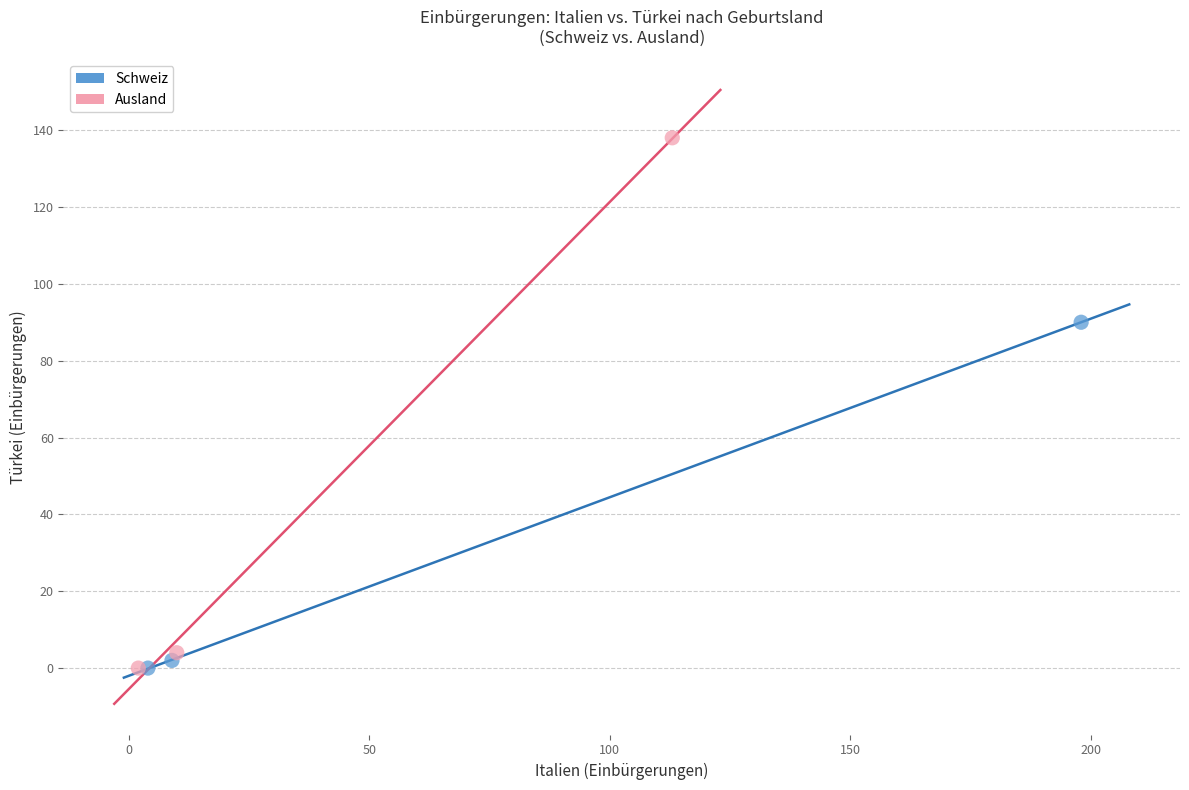

Which series has the largest Y range (max minus min)?

Ausland